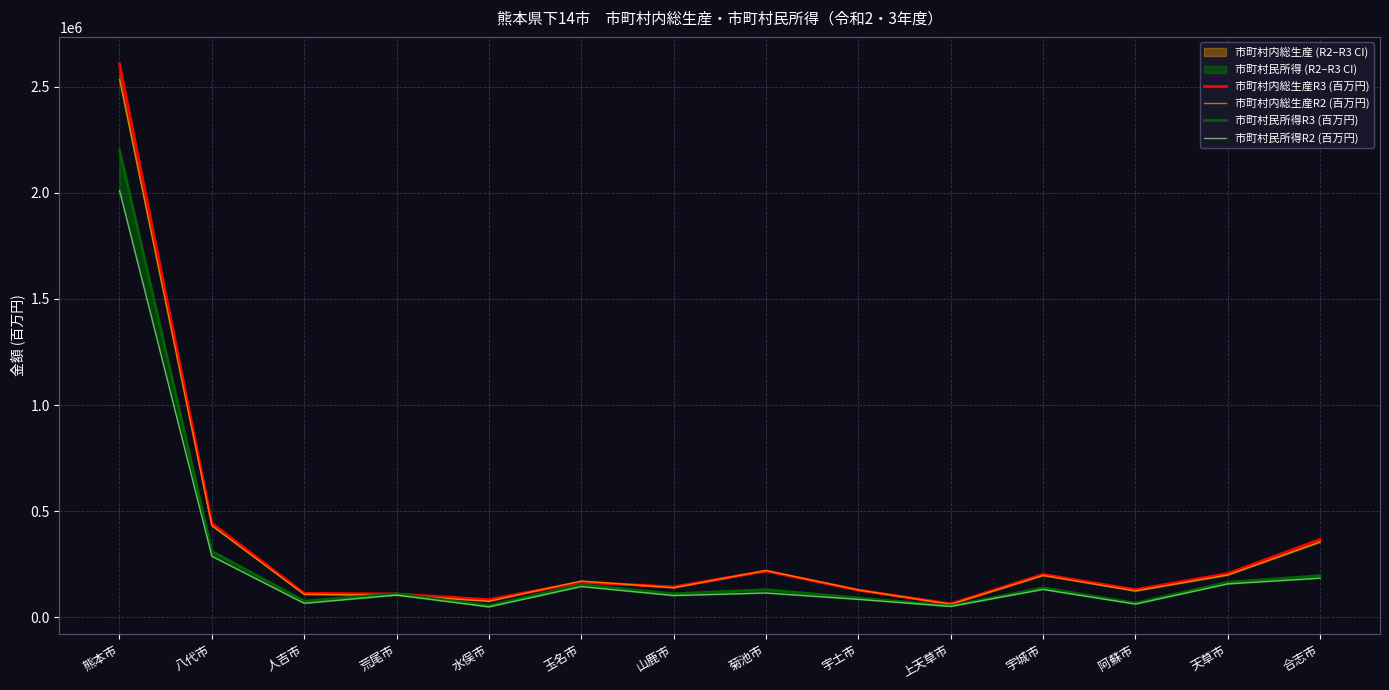

The value of 市町村民所得R2 (百万円) at 人吉市 is 87888.7. True or false?

False